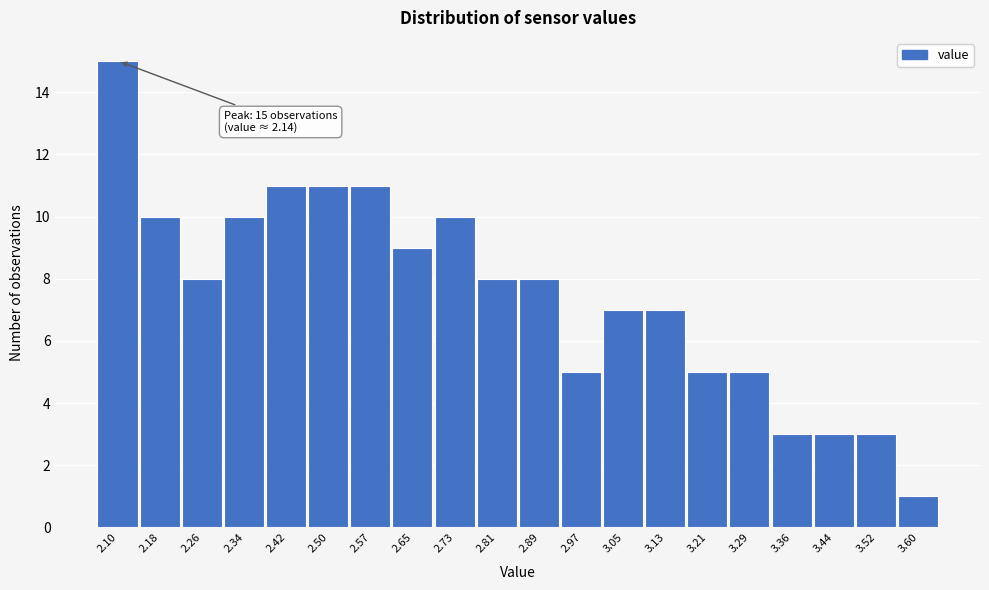

Reading right to left, what are all the values shown in this chart?

3.60=1	3.52=3	3.44=3	3.36=3	3.29=5	3.21=5	3.13=7	3.05=7	2.97=5	2.89=8	2.81=8	2.73=10	2.65=9	2.57=11	2.50=11	2.42=11	2.34=10	2.26=8	2.18=10	2.10=15